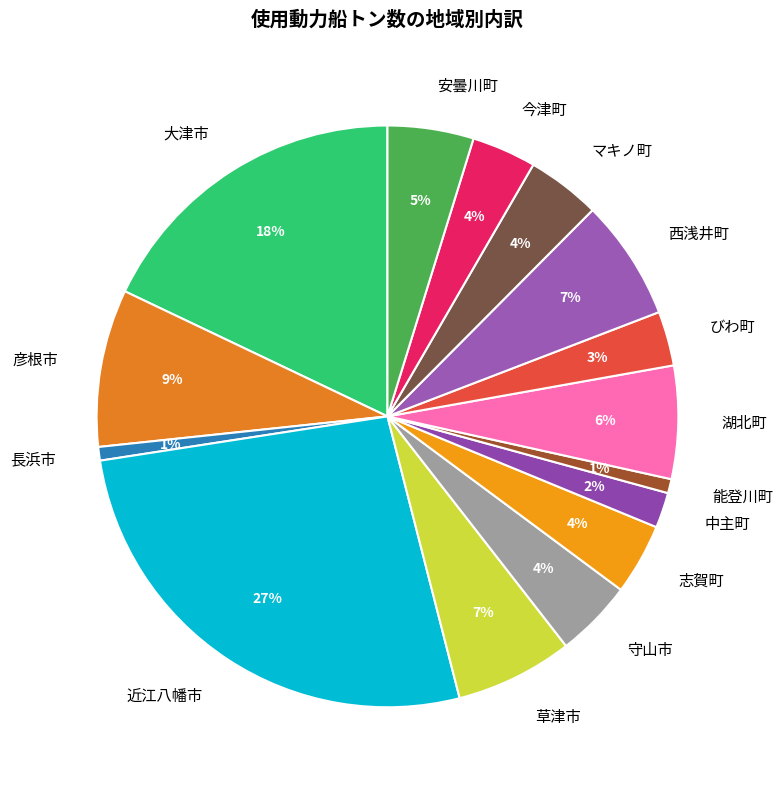

Combined, do 草津市 and 志賀町 account for over 50%?

No